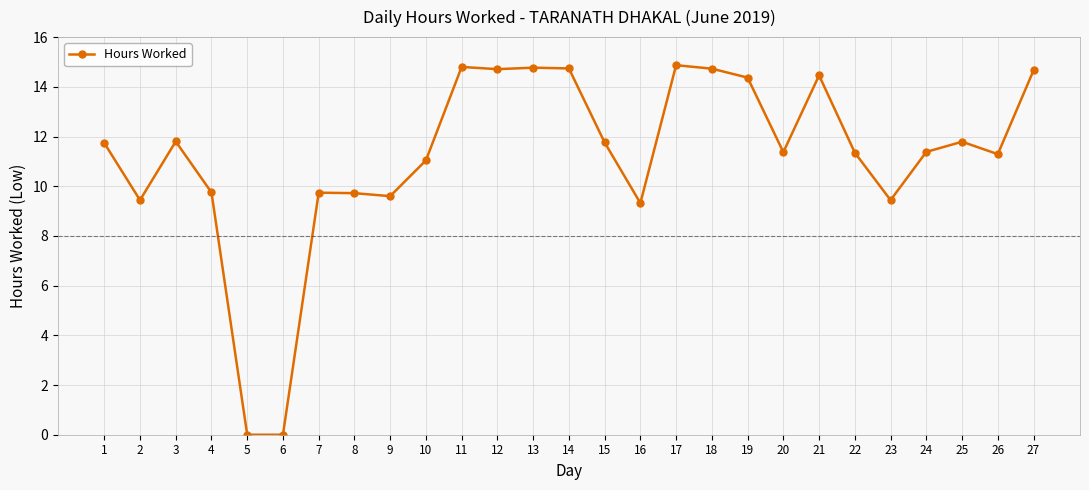

What is the value of the 19th point from the left?

14.4